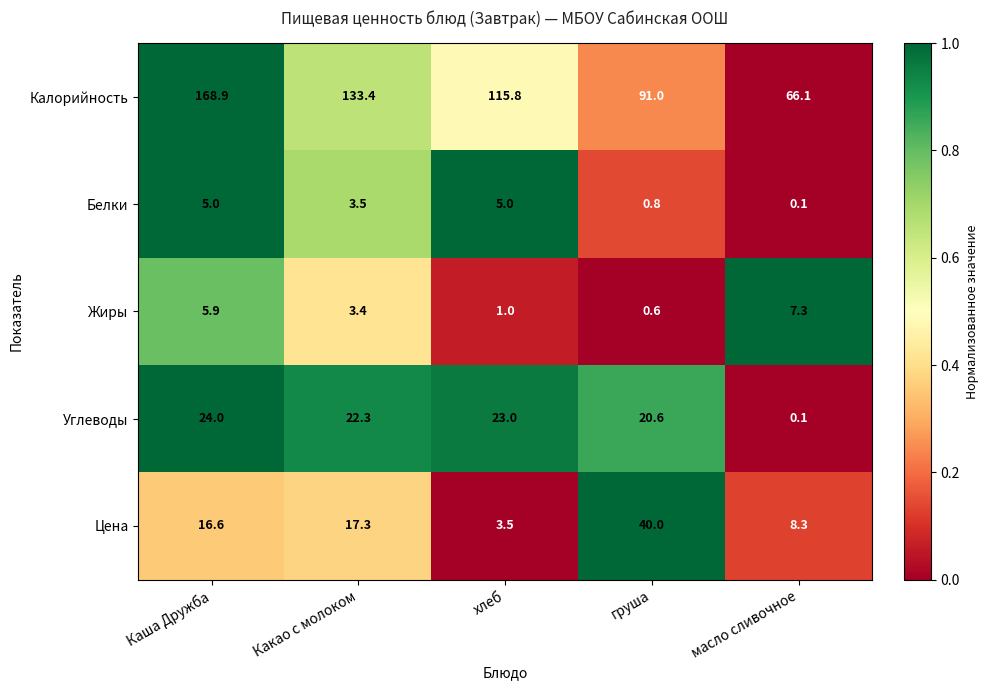

What is the total value across all series at хлеб?

148.3